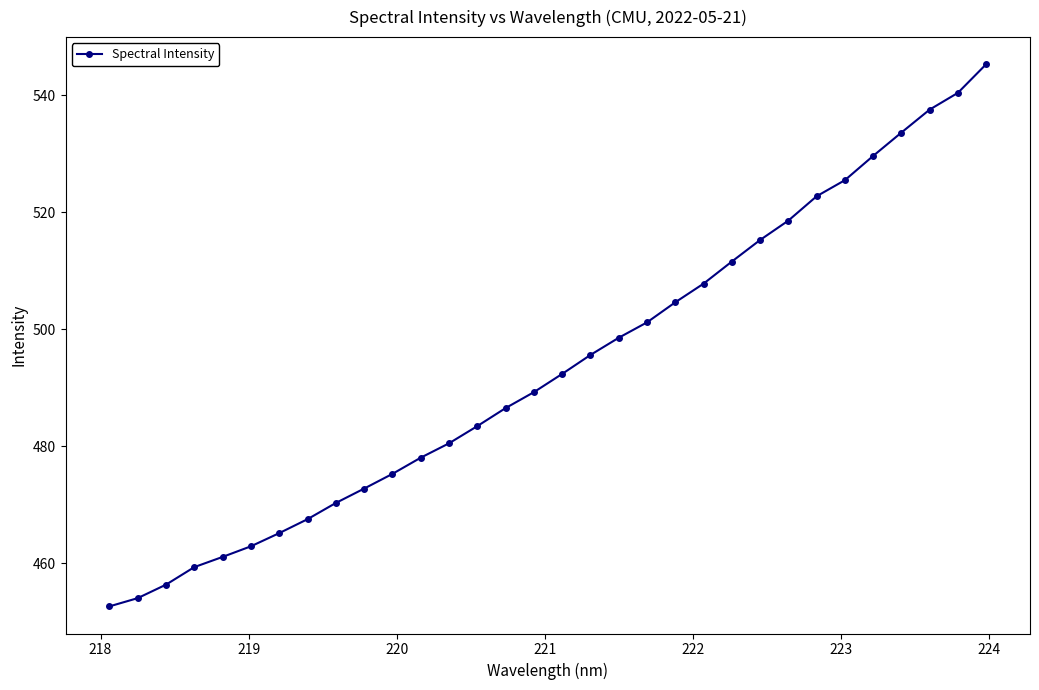

What is the minimum value shown in the chart?

452.6